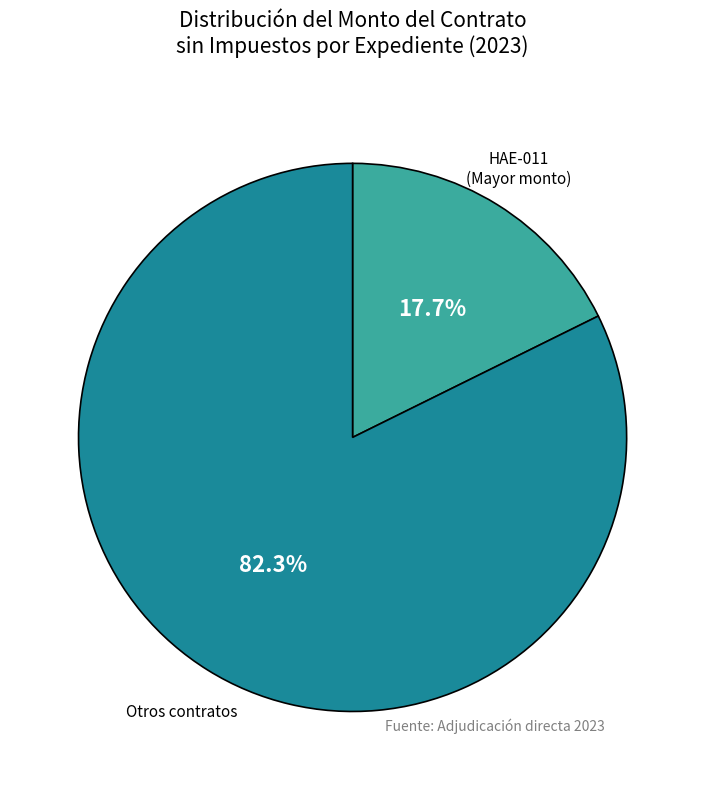

Between Otros contratos and HAE-011 (Mayor monto), which is larger?

Otros contratos